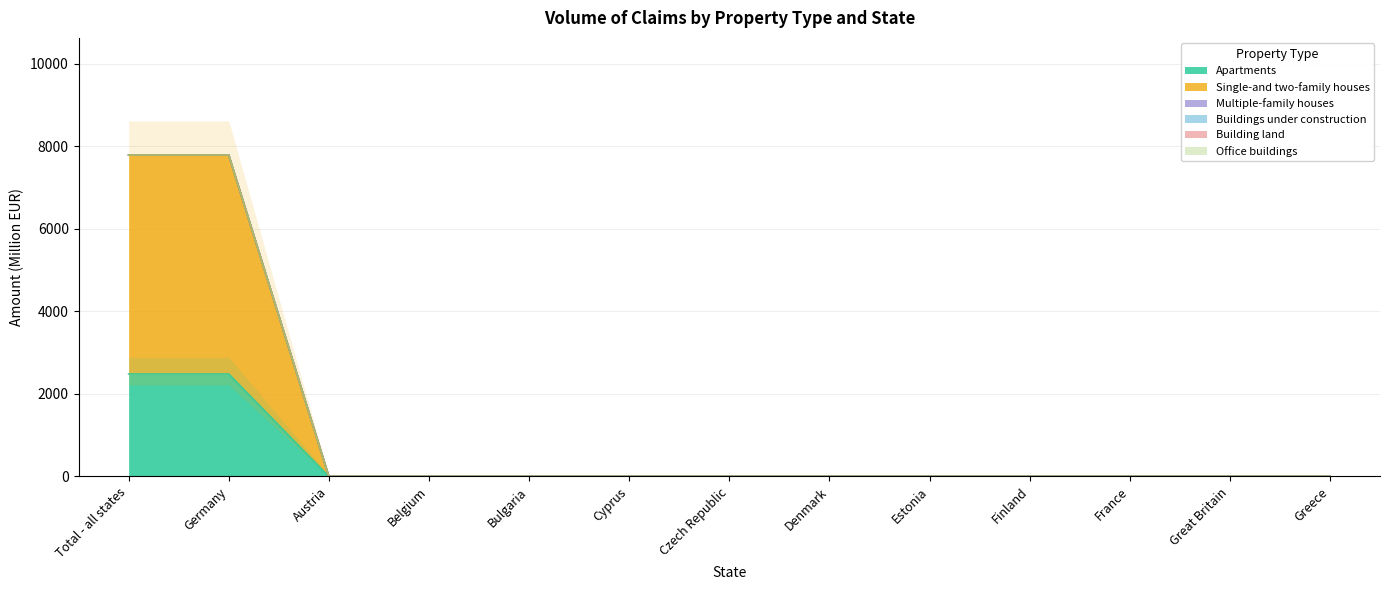

At how many categories does at least one series exceed 1191?

2